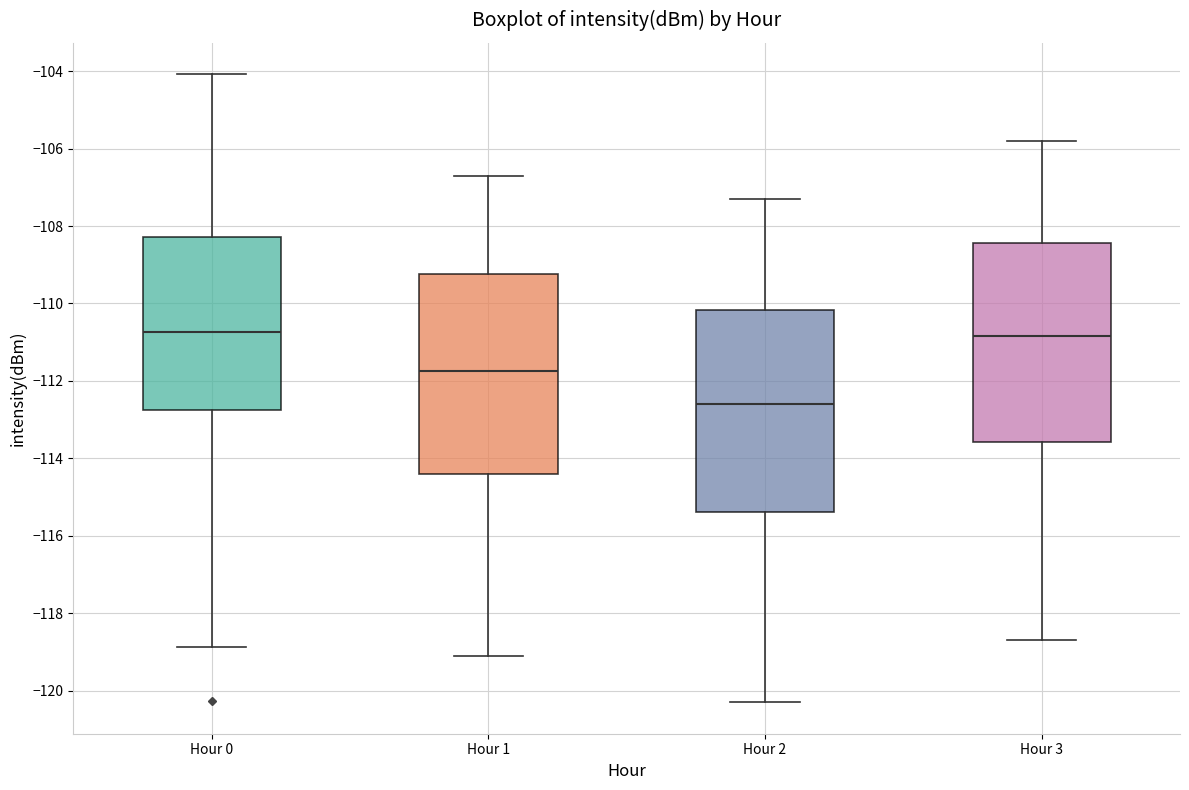

Reading left to right, read every box against the y-axis: the position of its median line, the range the box covers, and the ends of its whiskers. The values are not printed on the chart, so give them approximately, as read against the axis.

Hour 0: median -110.8, box -112.8 to -108.2, whiskers -118.8 to -104.0
Hour 1: median -111.8, box -114.4 to -109.2, whiskers -119.0 to -106.6
Hour 2: median -112.6, box -115.4 to -110.2, whiskers -120.2 to -107.2
Hour 3: median -110.8, box -113.6 to -108.4, whiskers -118.6 to -105.8